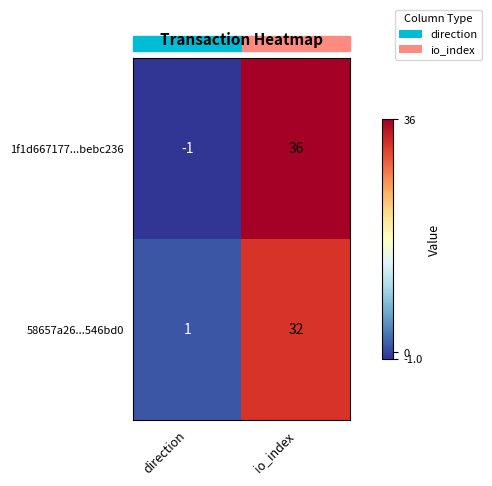

Which series has the largest range (max minus min)?

1f1d667177...bebc236